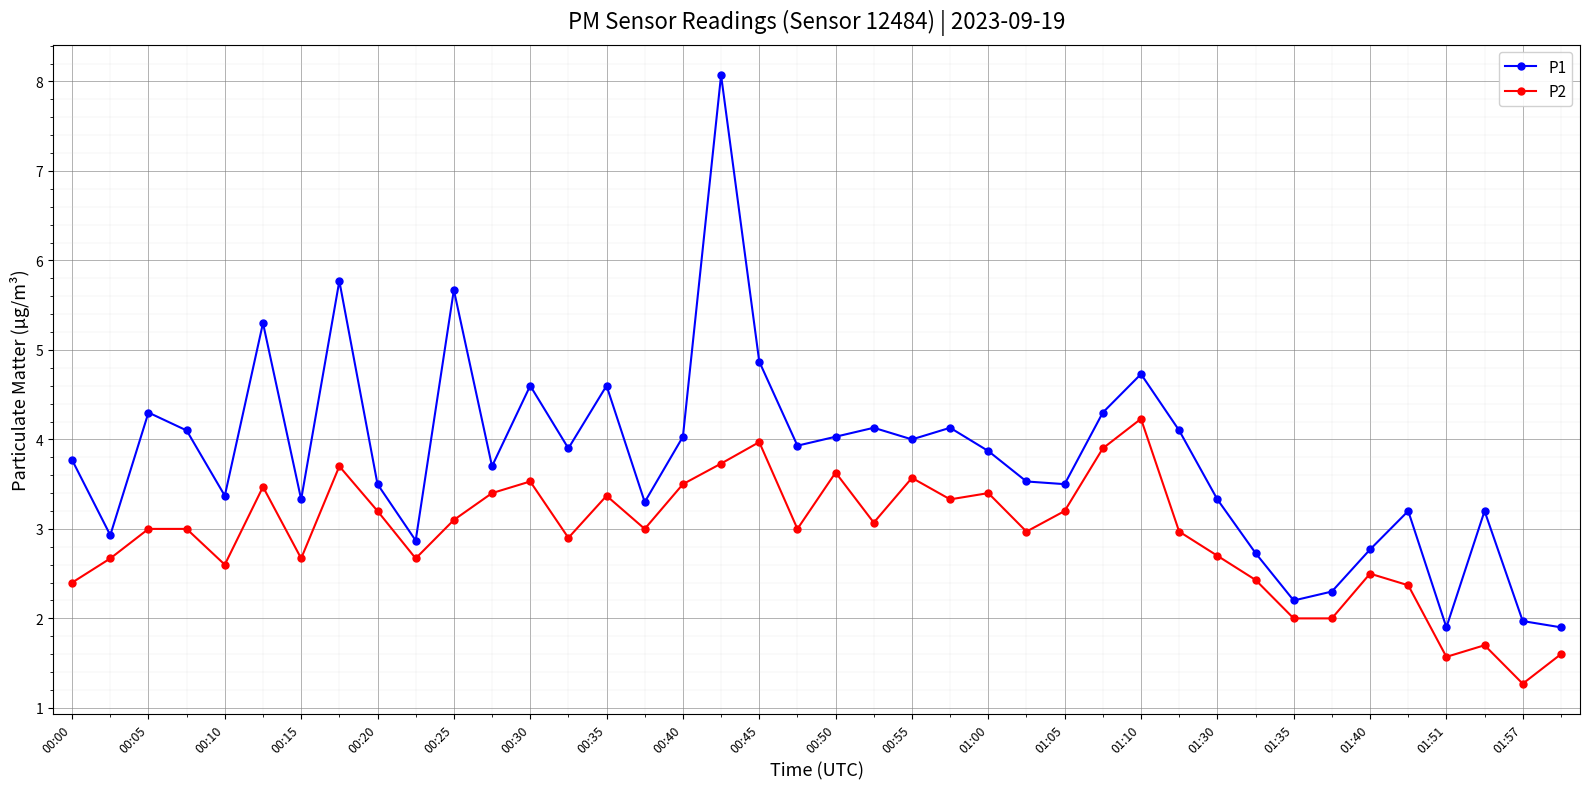

List the series in order of their peak value, highest first.

P1, P2